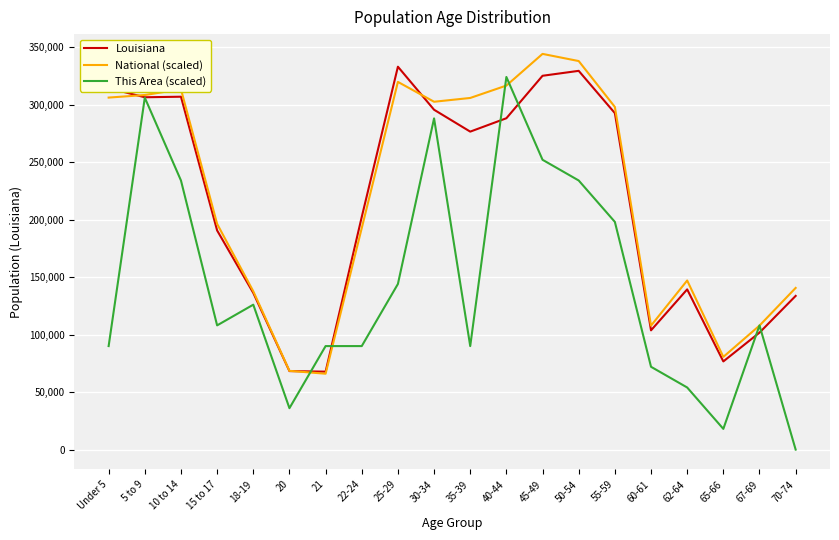

What is the difference between the highest and lowest values at 35-39?

215752.2